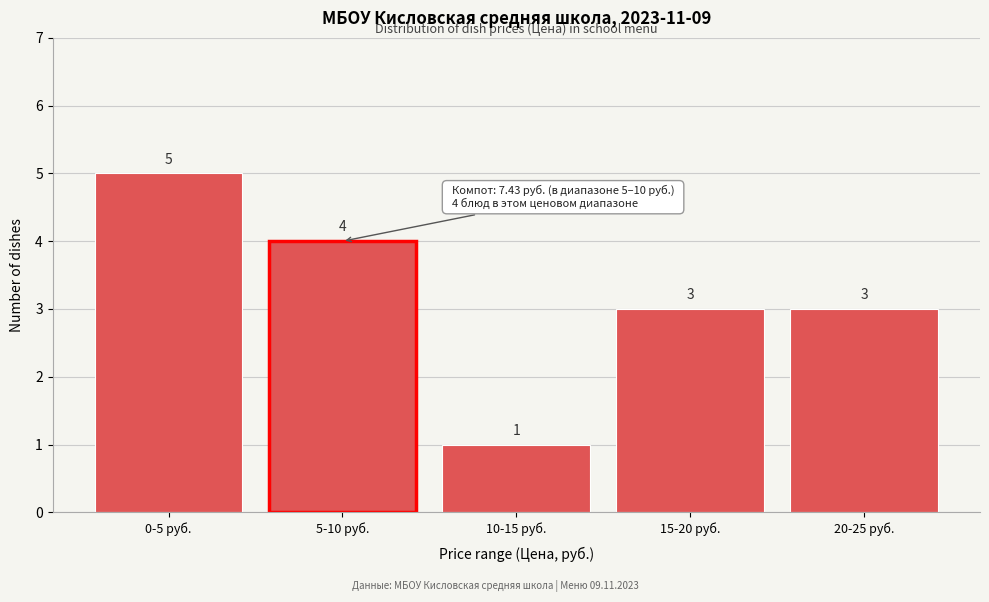

Reading right to left, what are all the values shown in this chart?

3	3	1	4	5